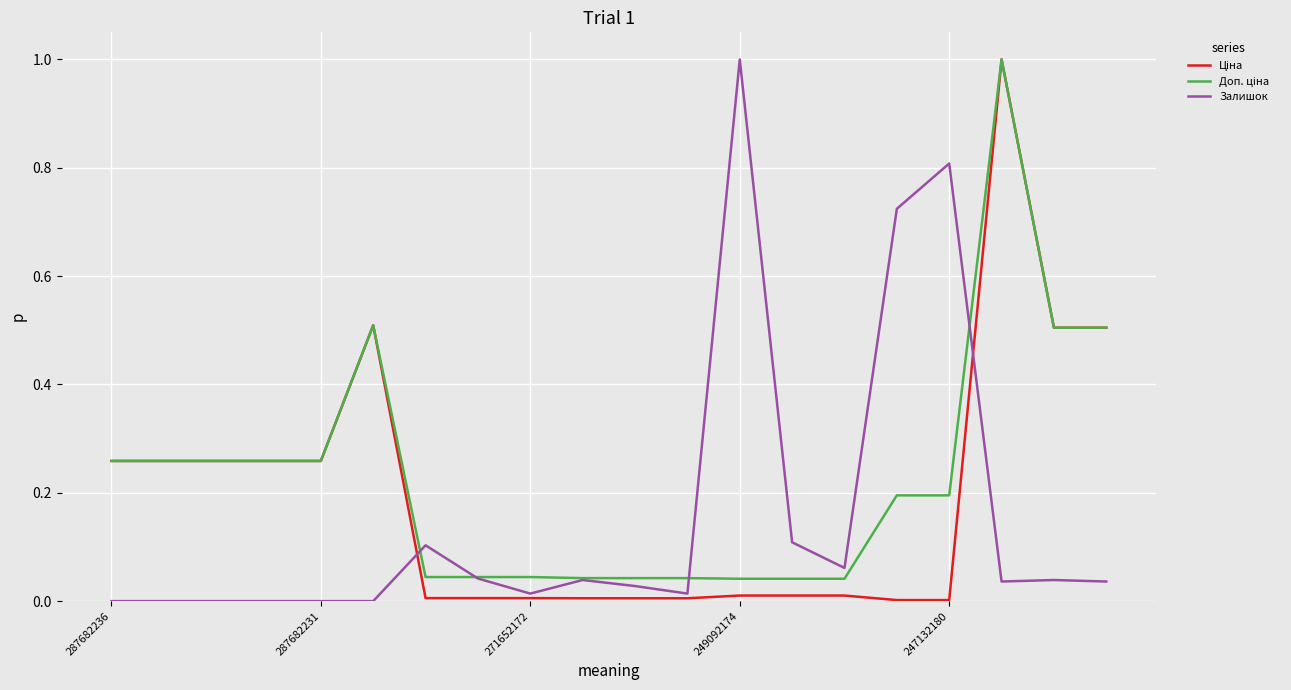

At how many categories does at least one series exceed 0?

20